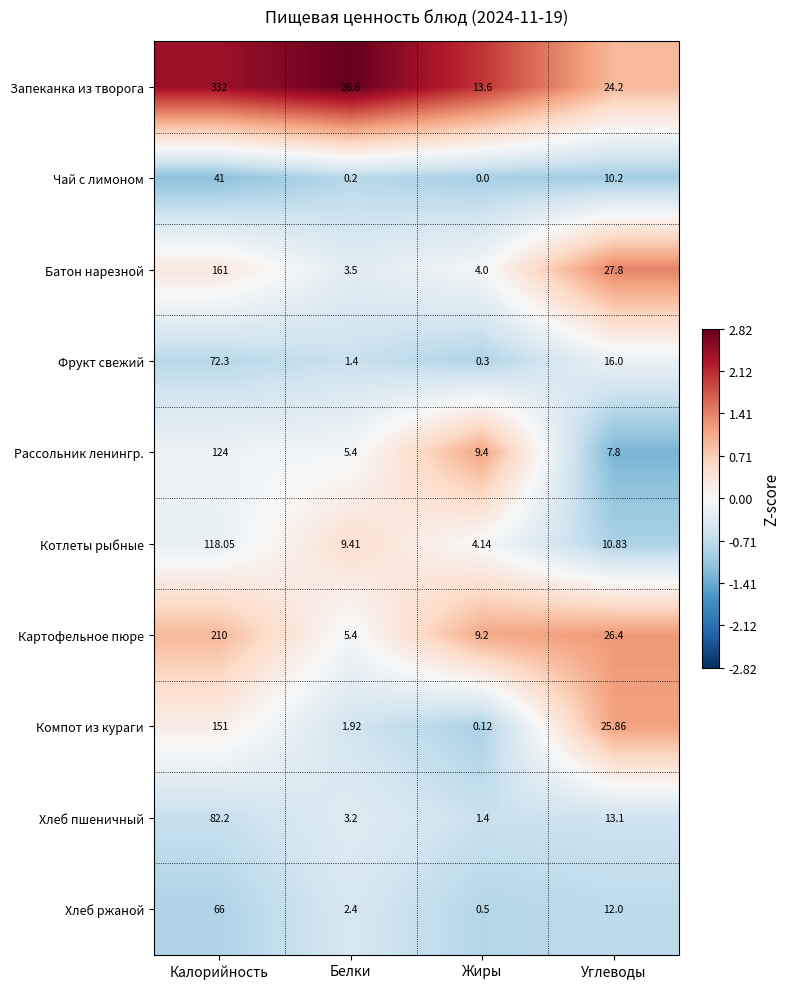

At which label is Хлеб ржаной closest to 33?

Углеводы